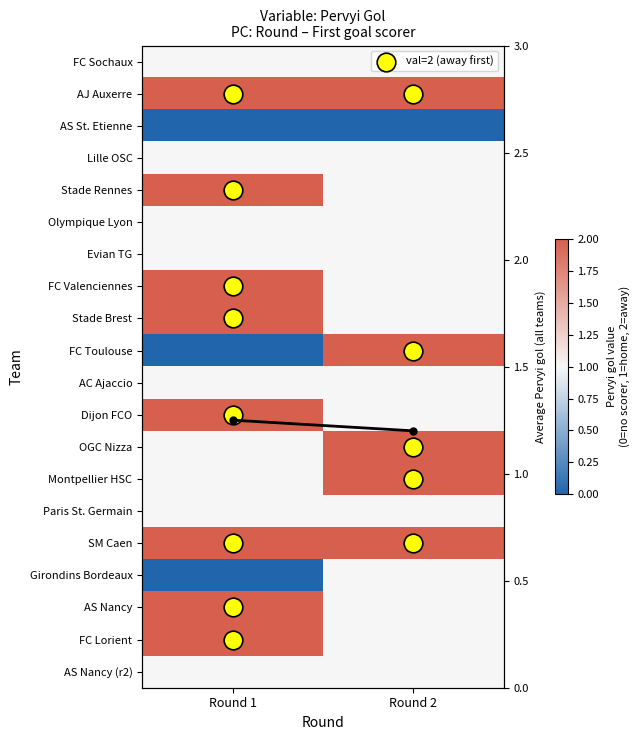

What is the maximum value shown in the chart?

2.0